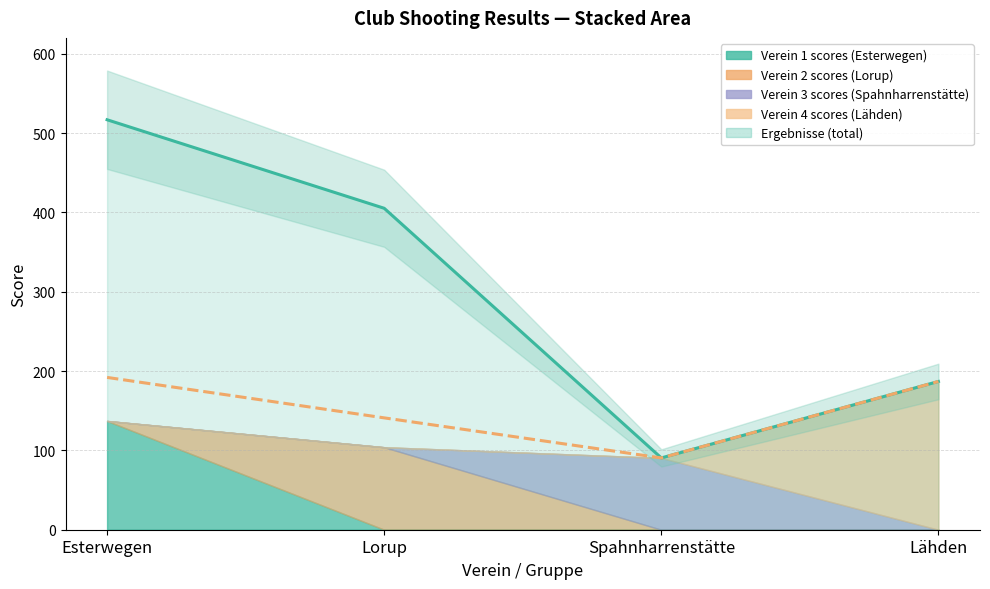

What is the sum of all Top shooter values?

610.4